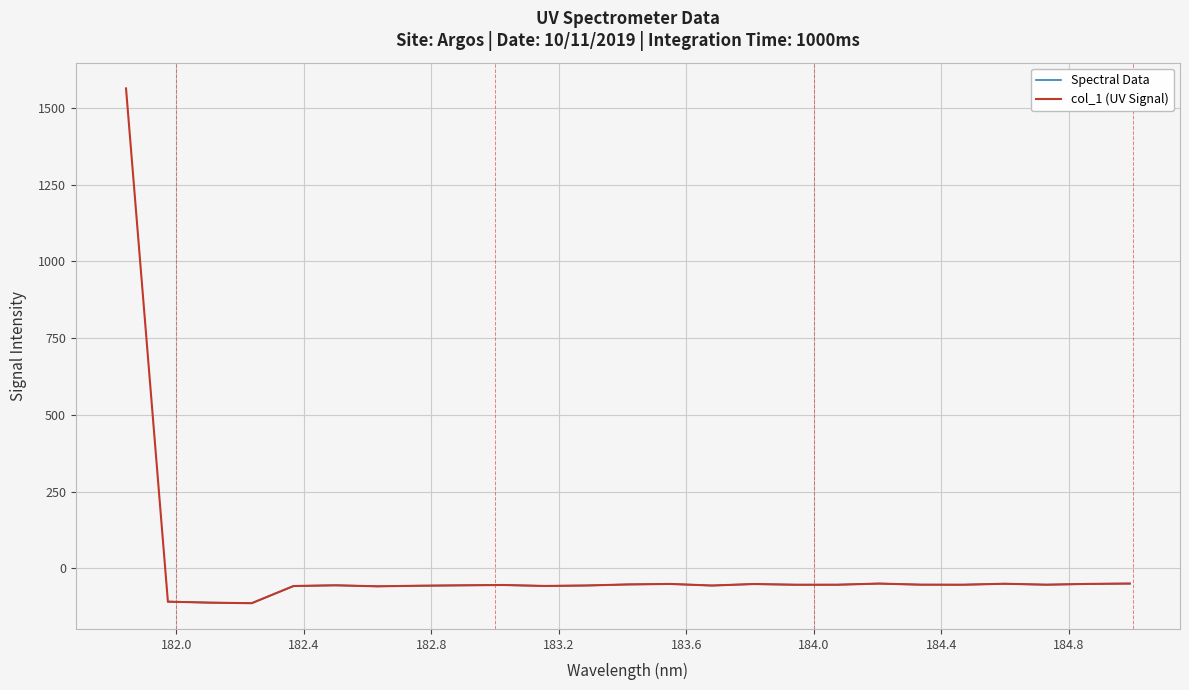

Reading left to right, list all the values displayed in this chart.

1563.0	-108.1	-111.3	-113.2	-57.2	-54.9	-58.2	-56.3	-55.0	-53.9	-57.0	-55.5	-52.0	-50.5	-55.6	-50.7	-53.1	-53.0	-49.3	-52.8	-53.0	-49.8	-52.9	-50.4	-49.2